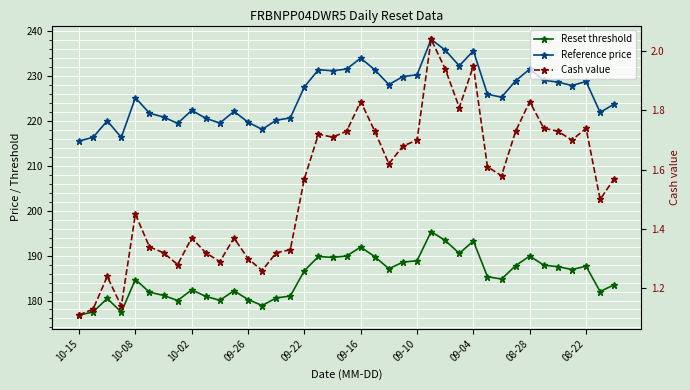

How many values in the Reference price series are below 225?

17